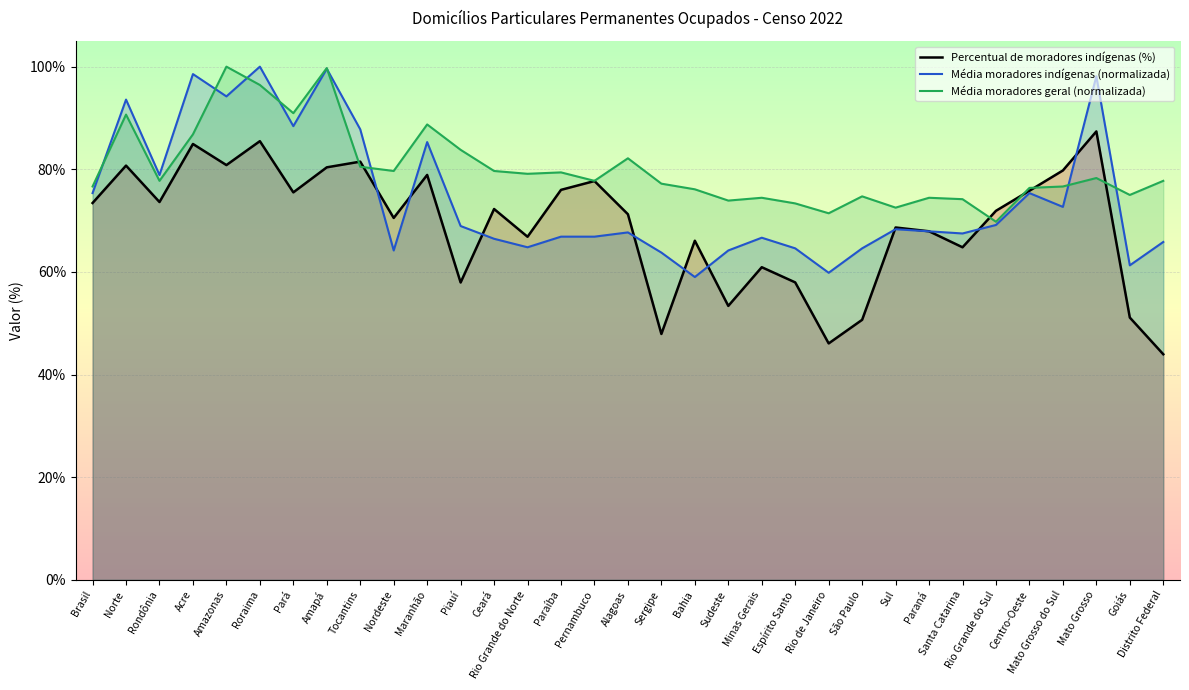

How many intersections are there between Média de moradores indígenas and Média de moradores (geral)?

8